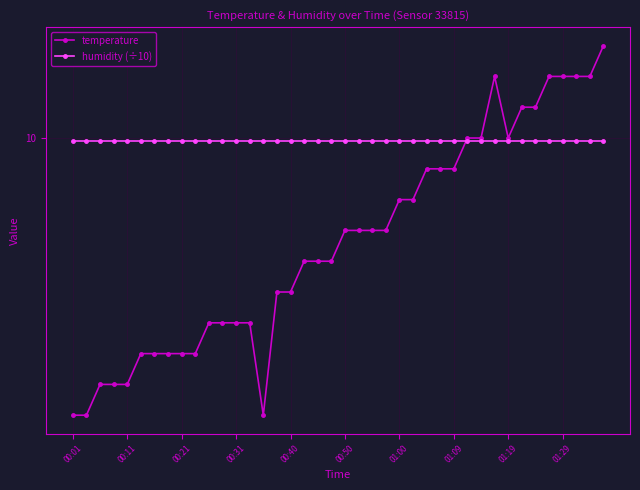

What are all the series names shown in the legend?

temperature, humidity (÷10)